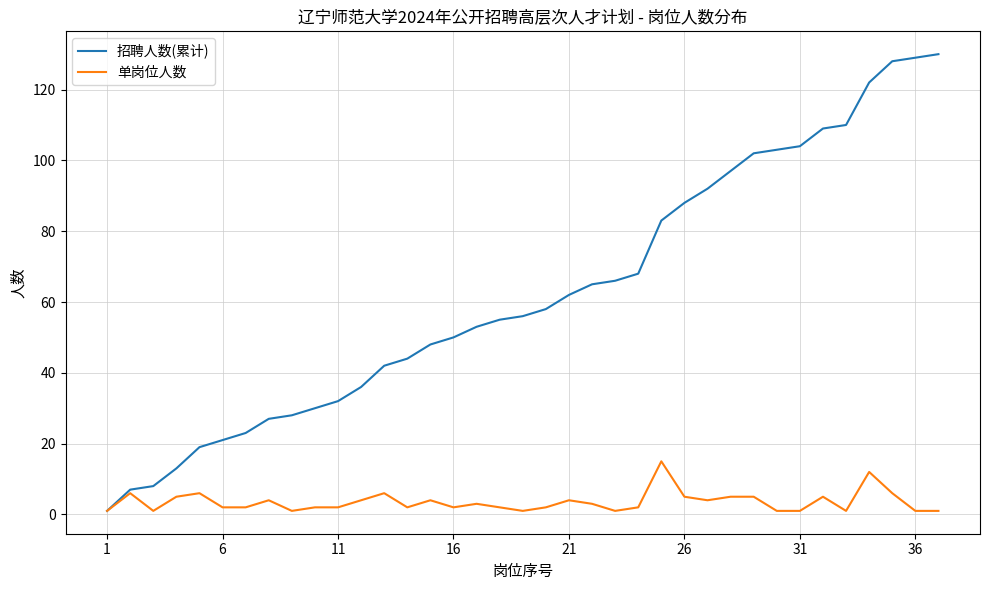

List the series in order of their overall mean, lowest first.

单岗位人数, 招聘人数(累计)